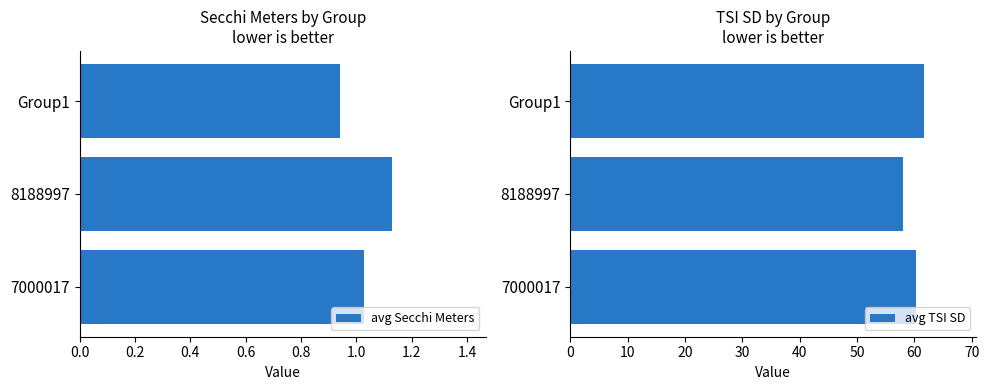

Rank the series by their maximum value, from lowest to highest.

avg Secchi Meters, avg TSI SD